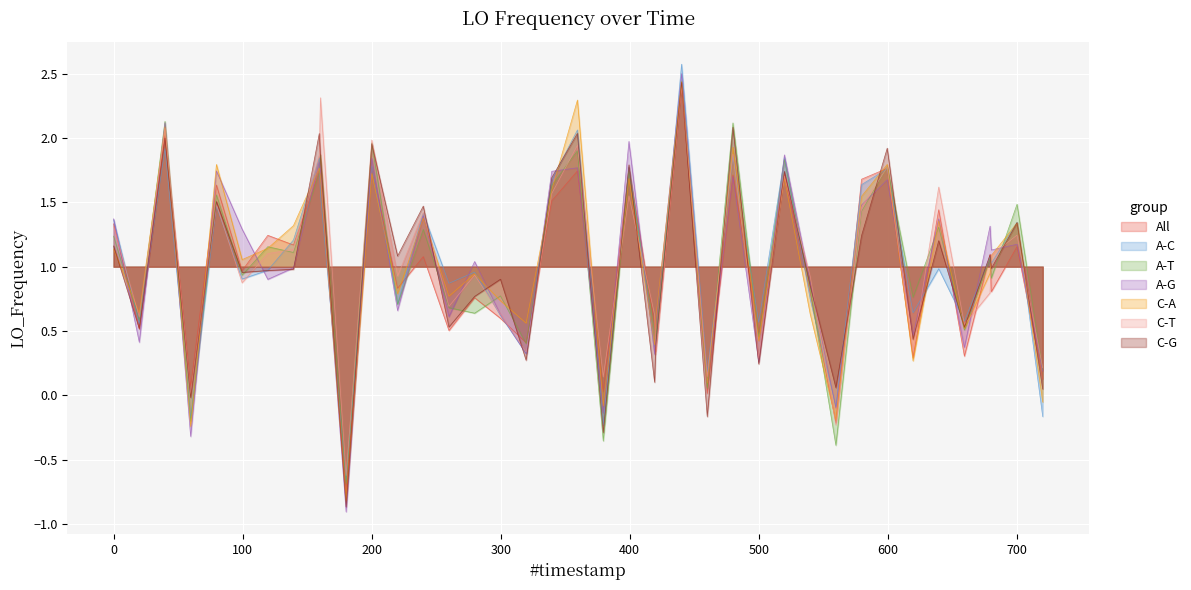

How many points are lower than both their immediate neighbors (excluding endpoints)?

16